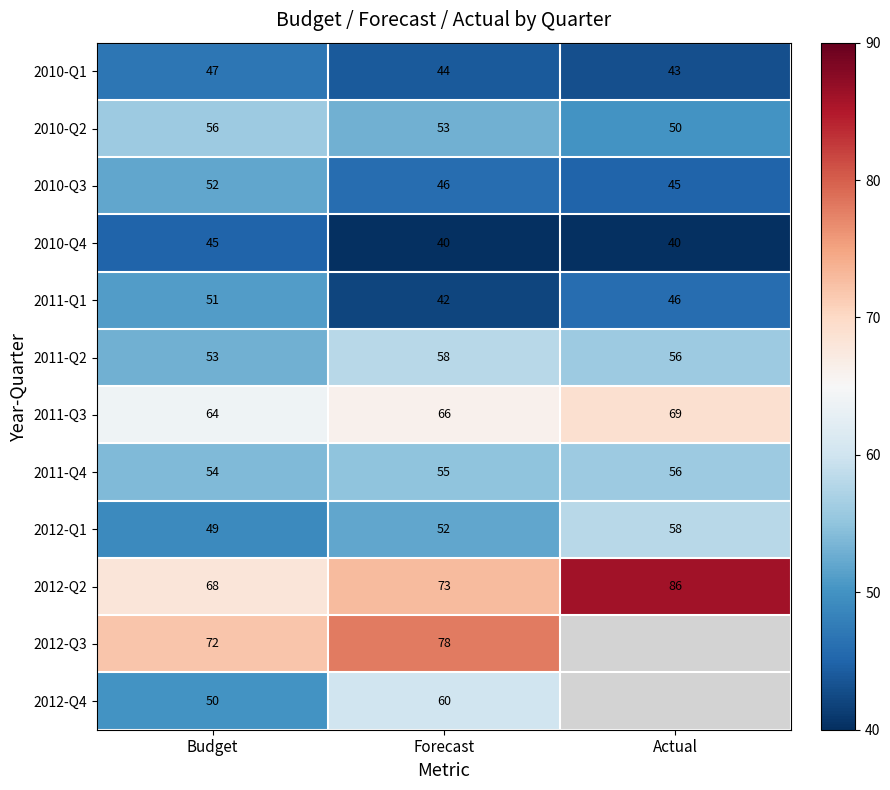

What is the difference between the highest and lowest values at Forecast?

38